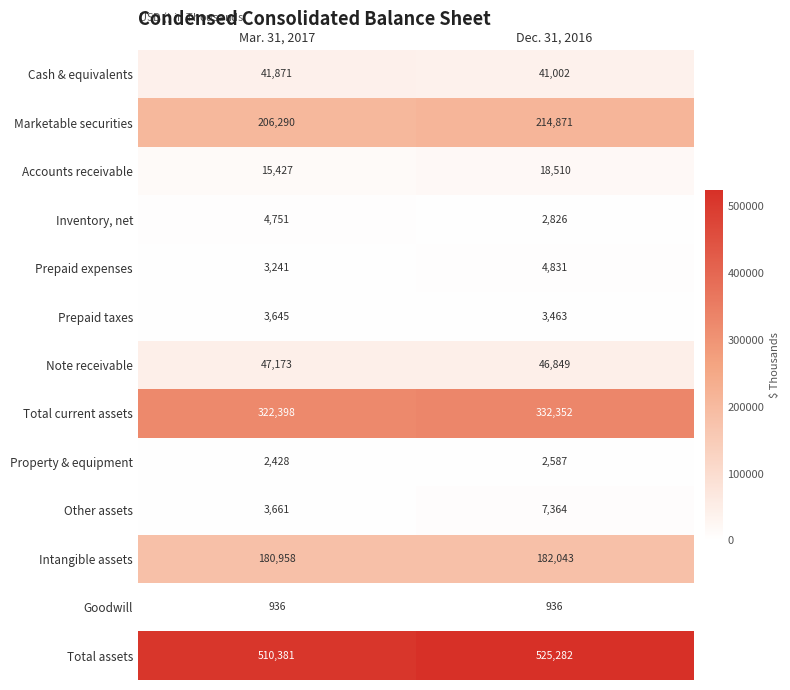

Reading left to right, list all the values displayed in this chart.

Cash & equivalents: 41871	41002
Marketable securities: 206290	214871
Accounts receivable: 15427	18510
Inventory, net: 4751	2826
Prepaid expenses: 3241	4831
Prepaid taxes: 3645	3463
Note receivable: 47173	46849
Total current assets: 322398	332352
Property & equipment: 2428	2587
Other assets: 3661	7364
Intangible assets: 180958	182043
Goodwill: 936	936
Total assets: 510381	525282